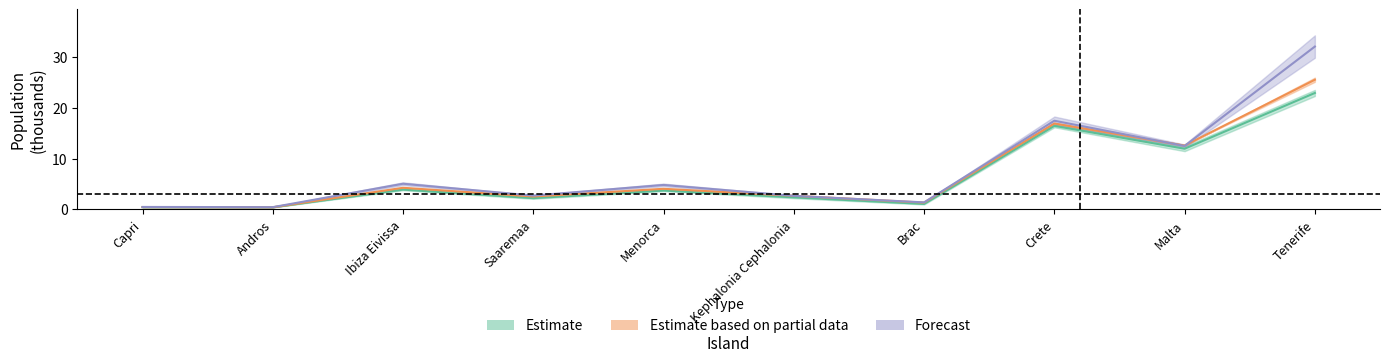

How many data points in 2005 are above 4?

5